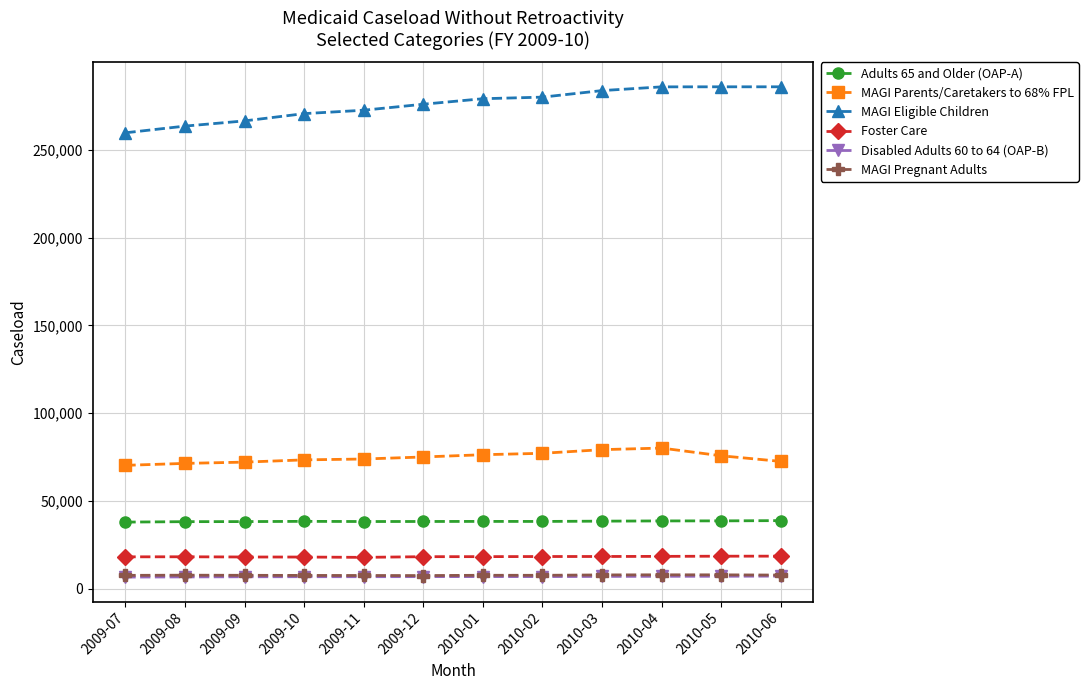

What is the label of the 7th point from the left?

2010-01